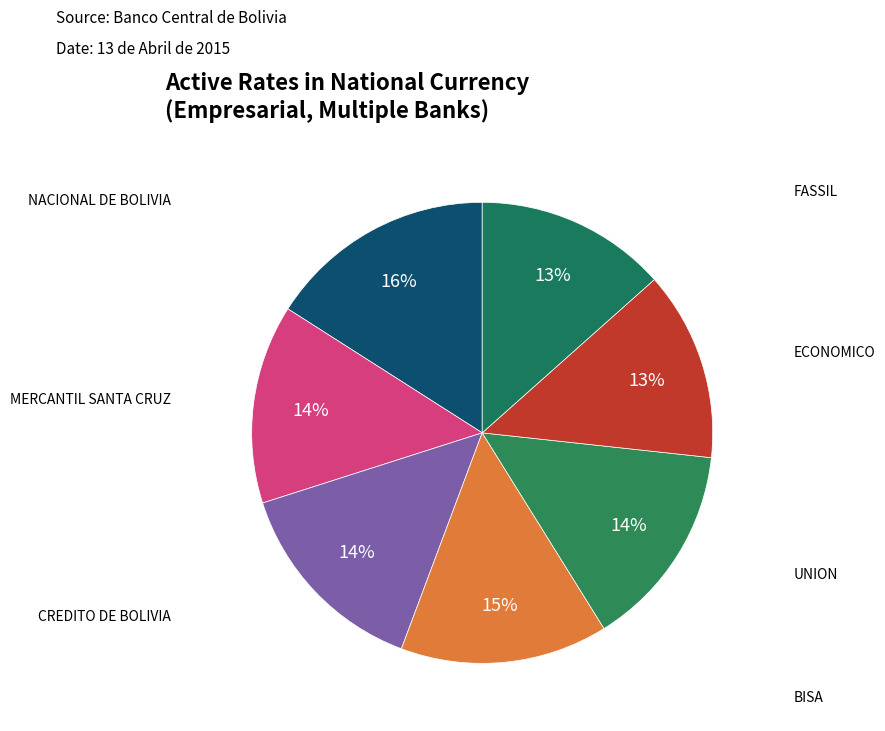

The MERCANTIL SANTA CRUZ slice represents 14% of the pie. True or false?

True